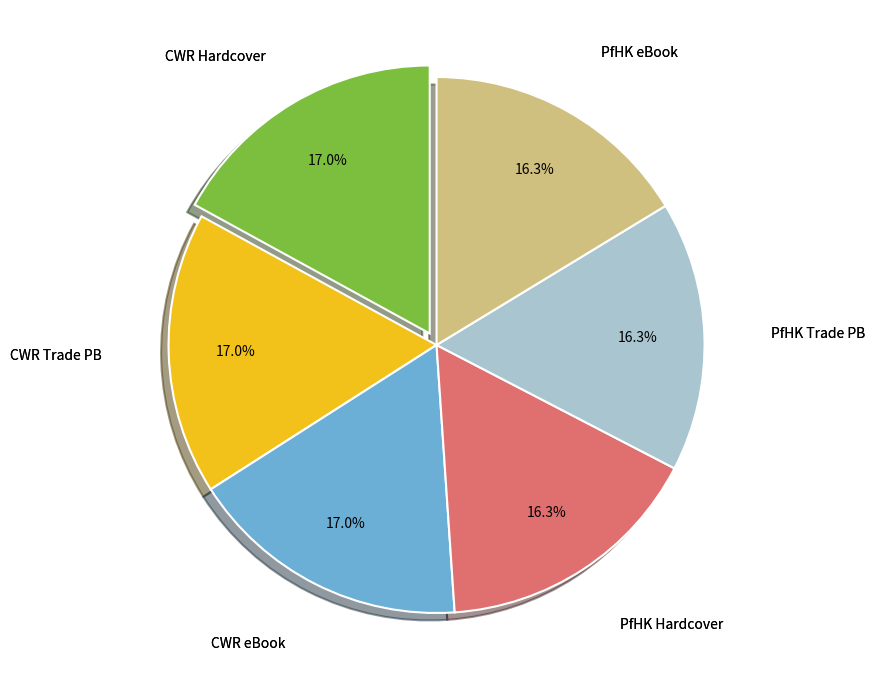

Does any single category account for the majority?

No